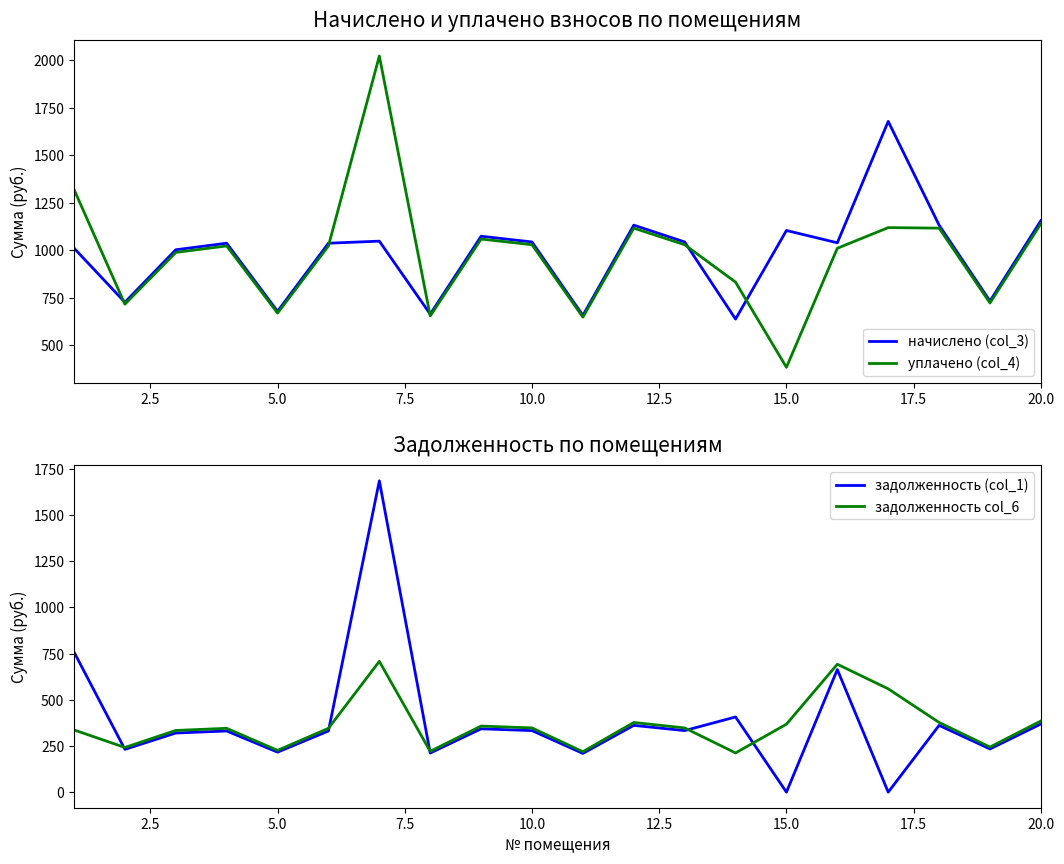

What is the value of the начислено (col_3) point at the 6th from the left?

1036.8